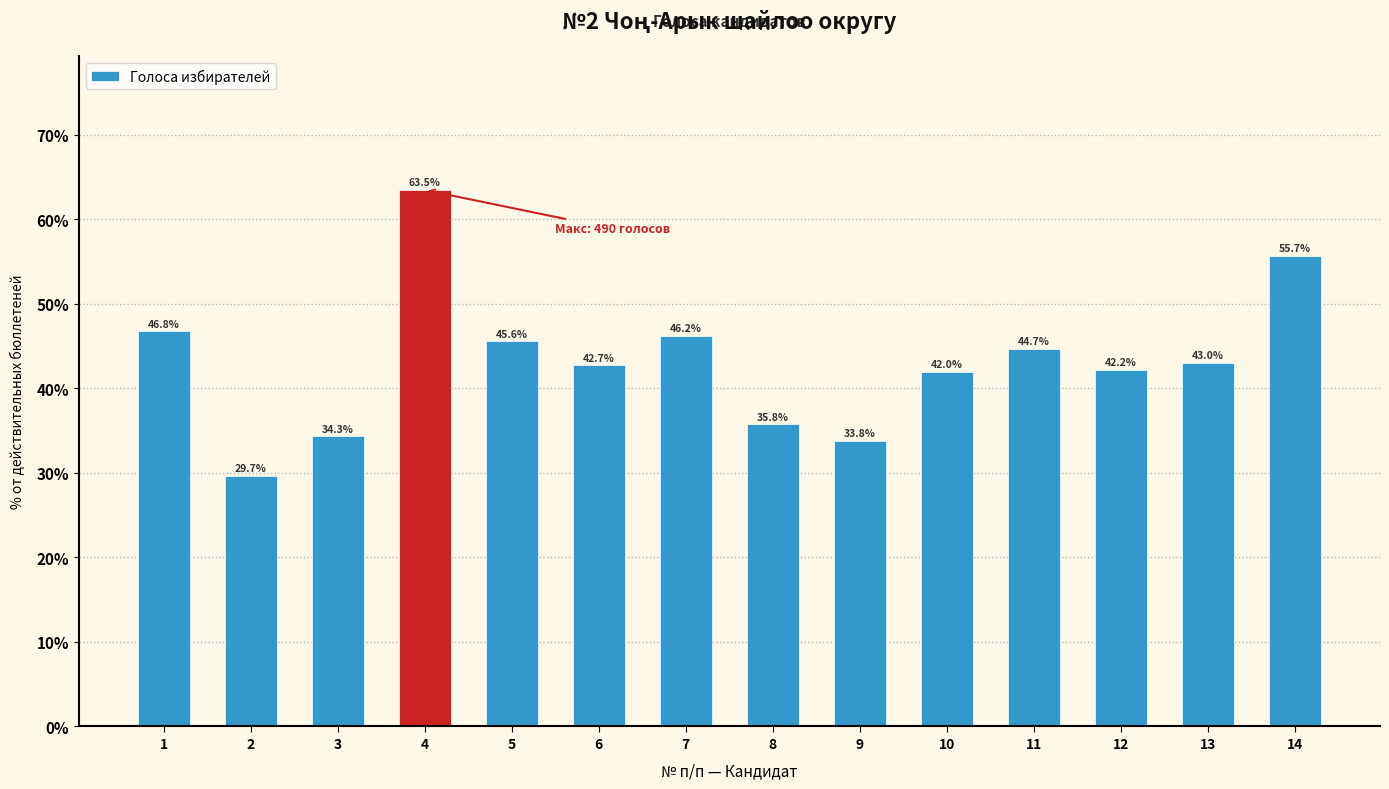

At which category does the chart reach its peak across all series?

4